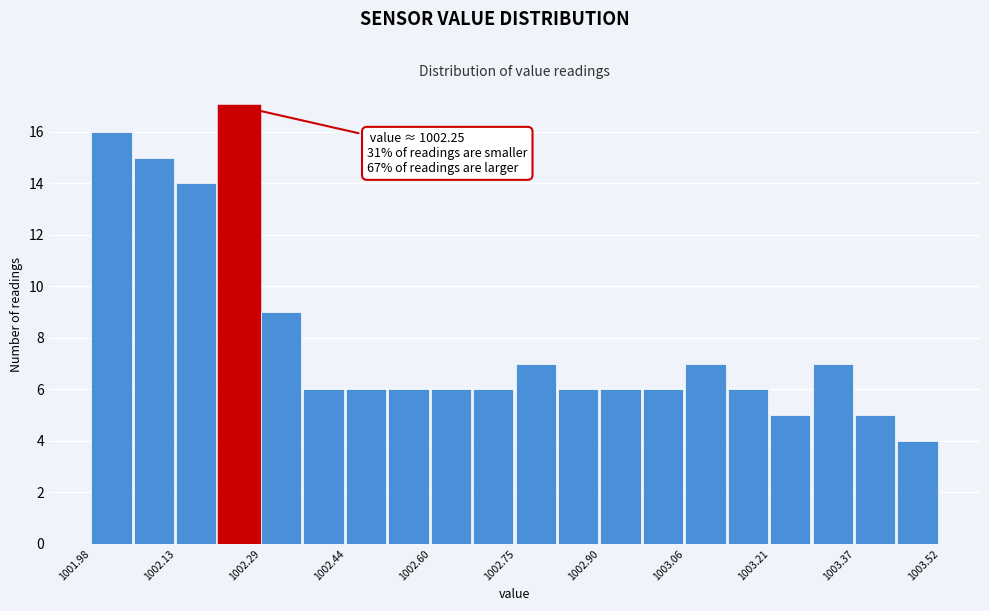

Read against the x-axis, roughly where is the centre of the tallest bar?

1002.24